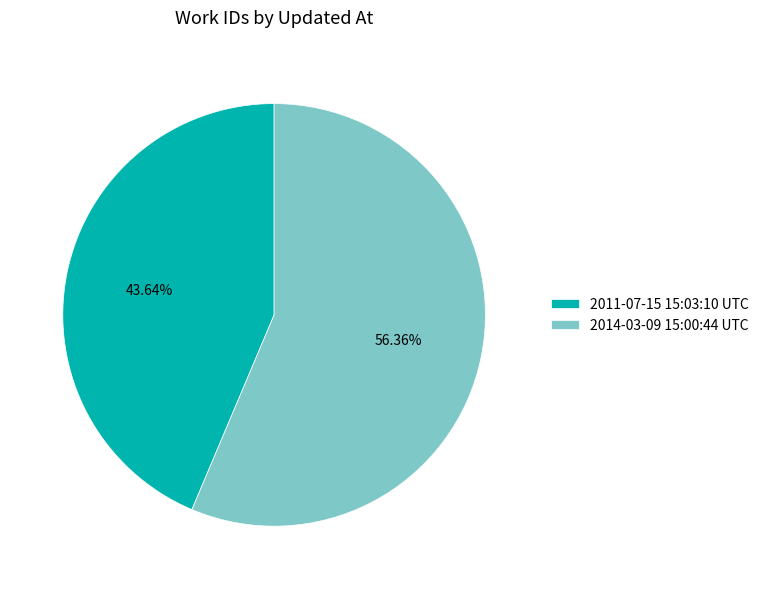

Is the sum of 2011-07-15 15:03:10 UTC and 2014-03-09 15:00:44 UTC greater than half?

Yes